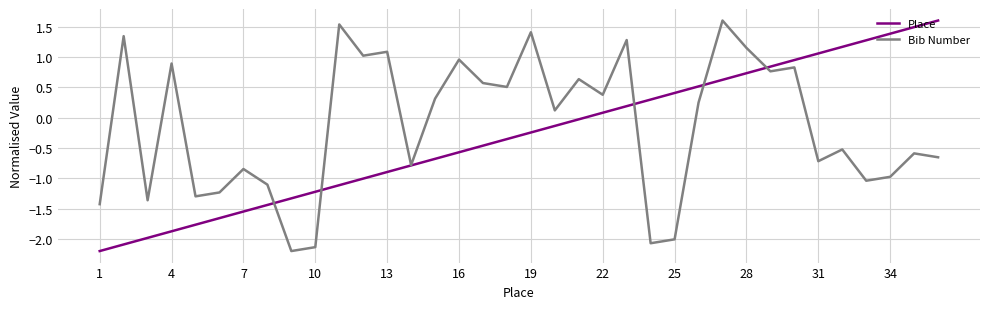

True or false: Bib Number and Place intersect in this chart.

True